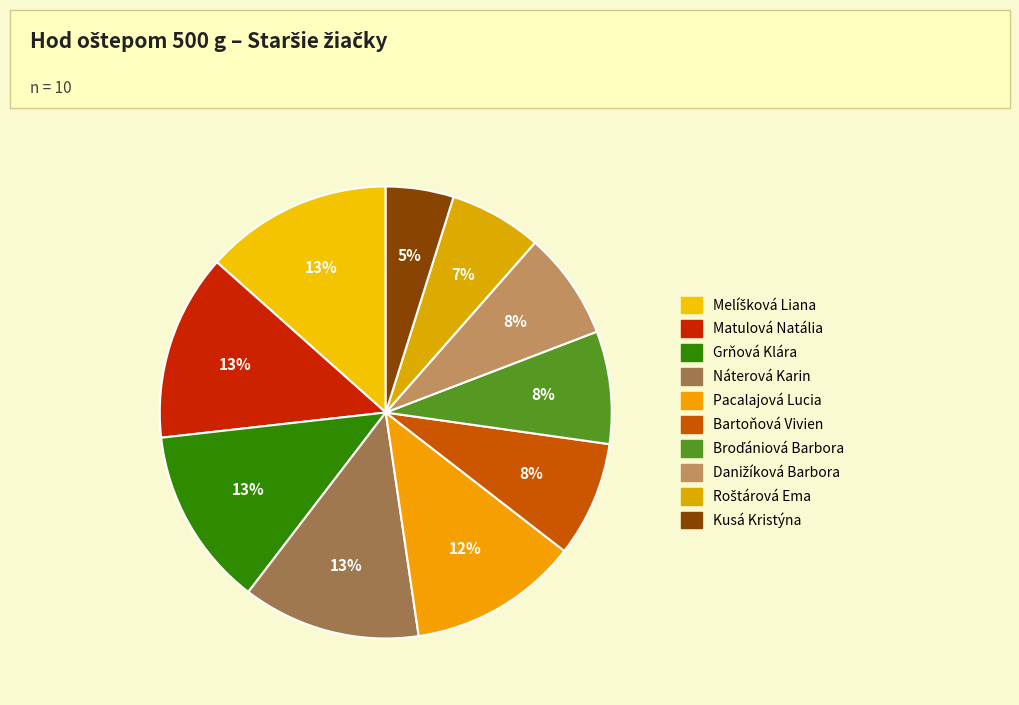

What is the smallest slice in the pie chart?

Kusá Kristýna